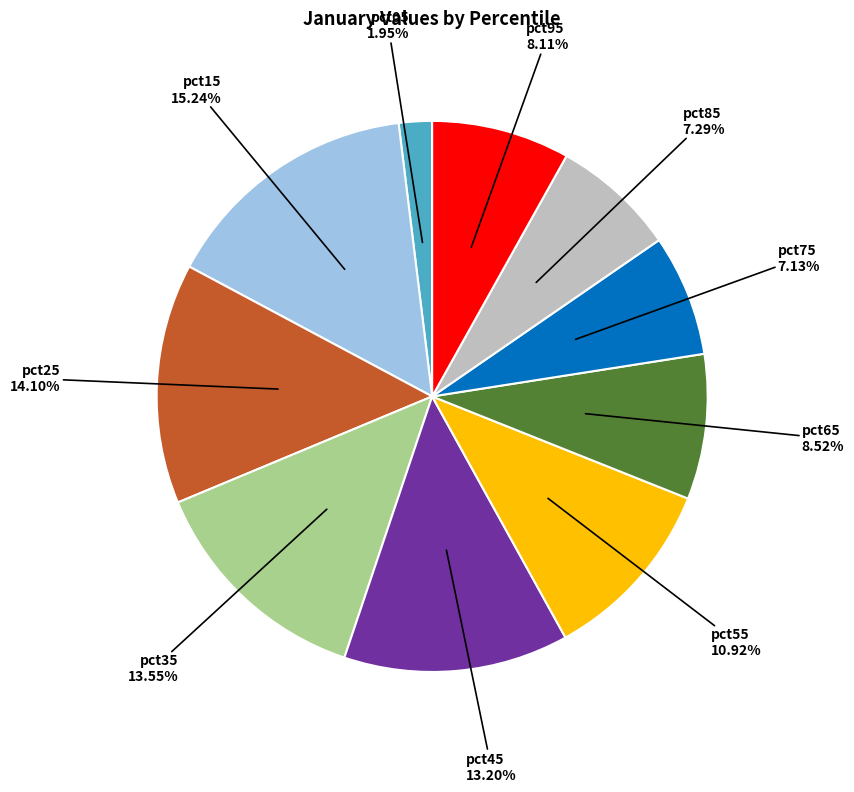

Is there a majority slice in this chart?

No